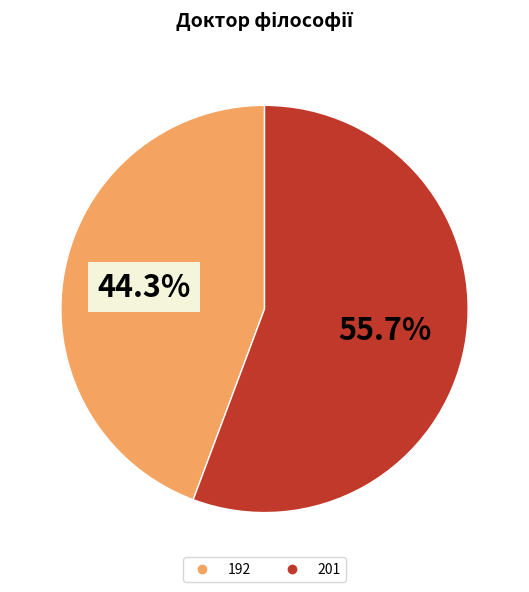

Does any single category account for the majority?

Yes